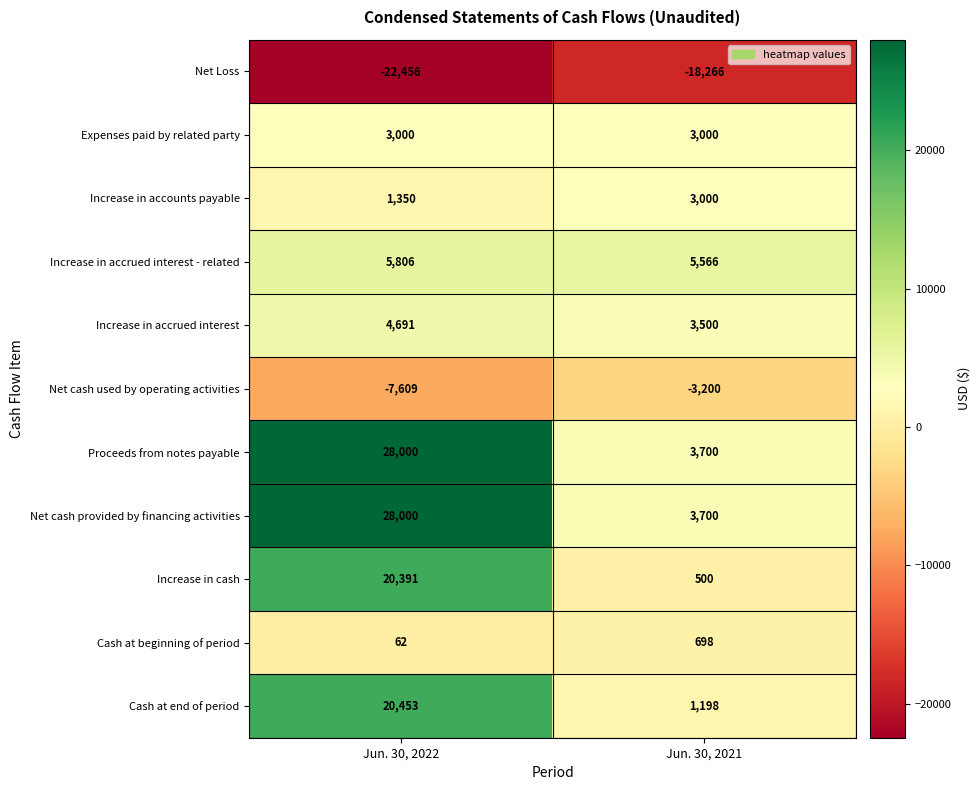

What is the spread (max minus min) of values at Jun. 30, 2021?

23832